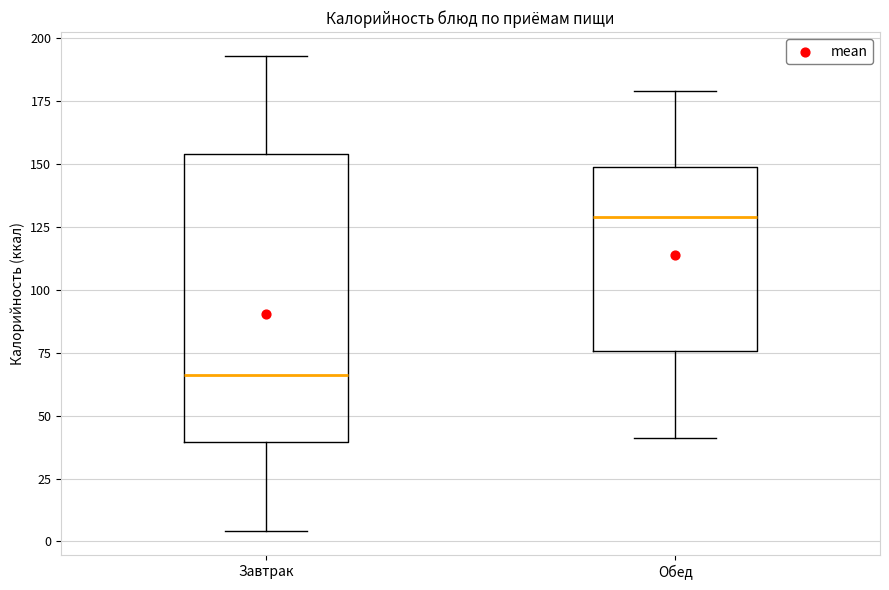

Where does the lower whisker of the box for Обед end on the y-axis? The values are not printed on the chart, so give them approximately, as read against the axis.

40